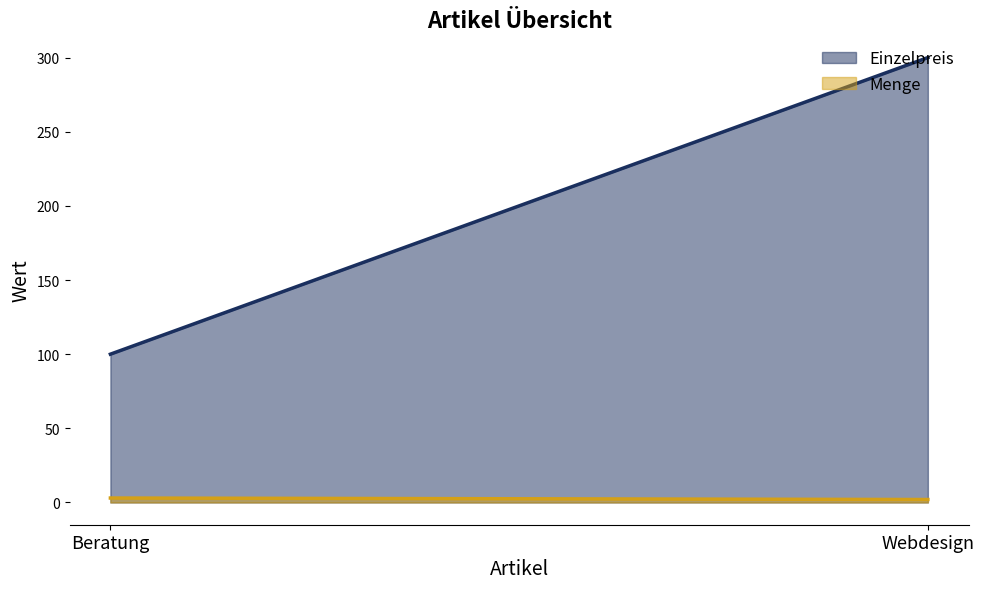

What is the label of the 1st point from the right?

Webdesign